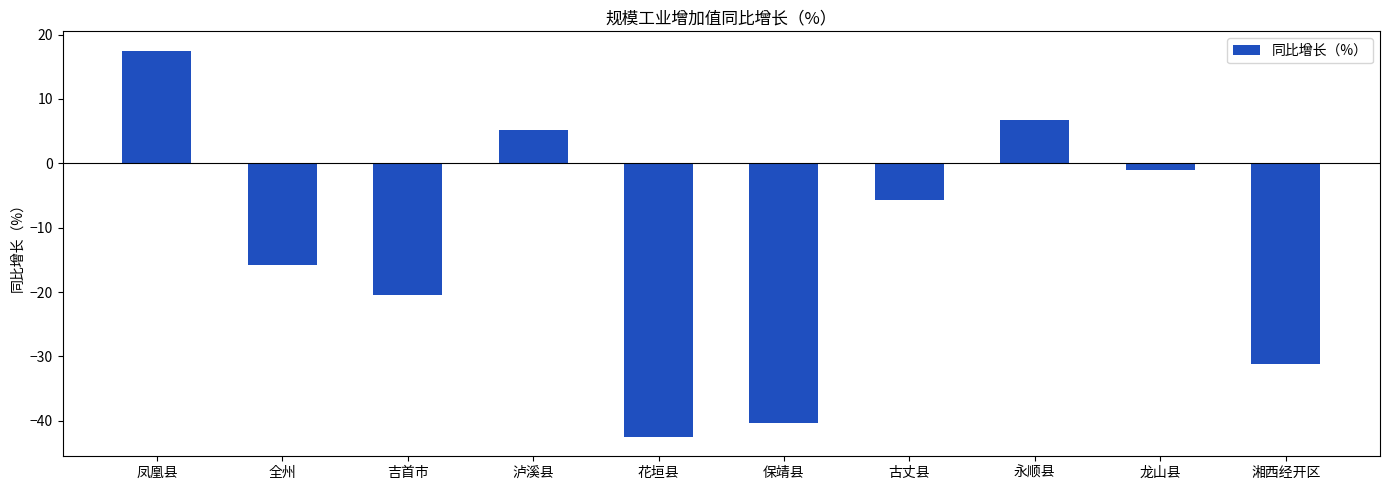

Reading left to right, transcribe all the data shown in this chart.

凤凰县=17.5	全州=-15.8	吉首市=-20.4	泸溪县=5.1	花垣县=-42.5	保靖县=-40.3	古丈县=-5.7	永顺县=6.7	龙山县=-1.0	湘西经开区=-31.1